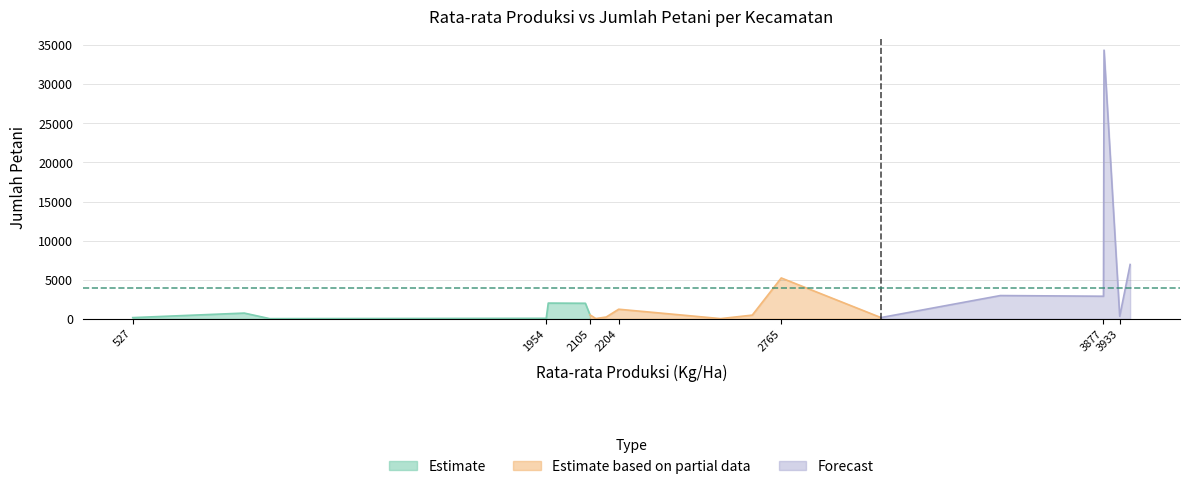

What is the average value?

3973